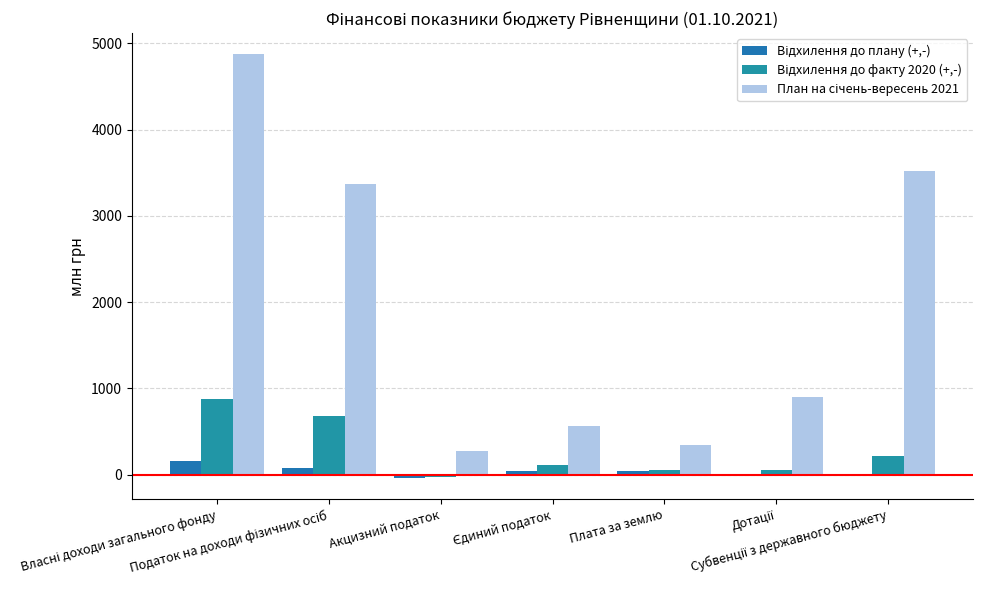

What is the total value across all series at Власні доходи загального фонду?

5900.1